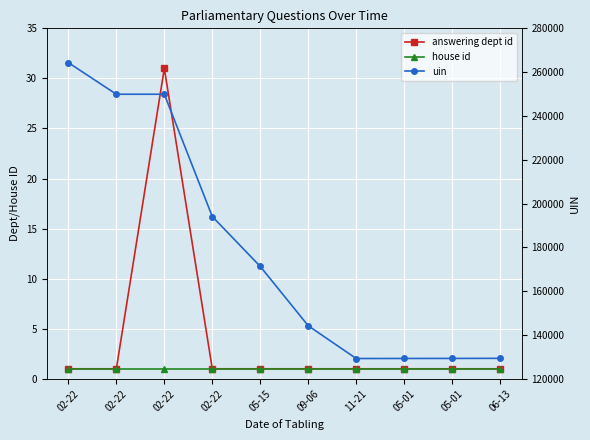

Is it true that uin equals 145163 at 02-22?

False